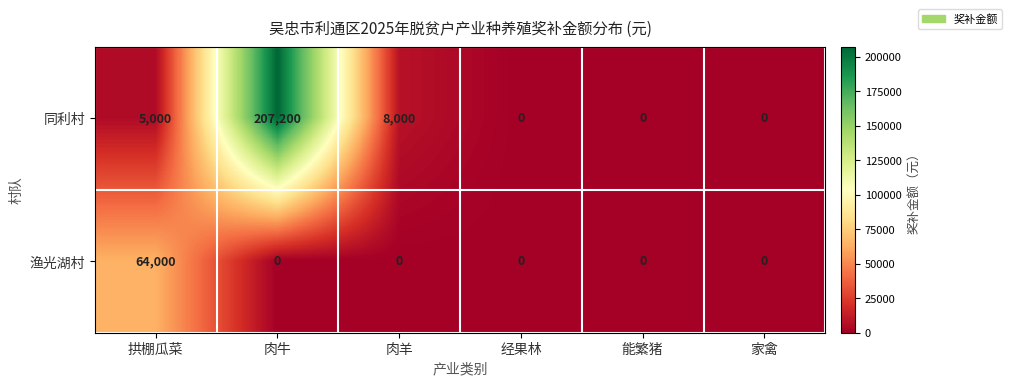

What is the sum of all 同利村 values?

220200